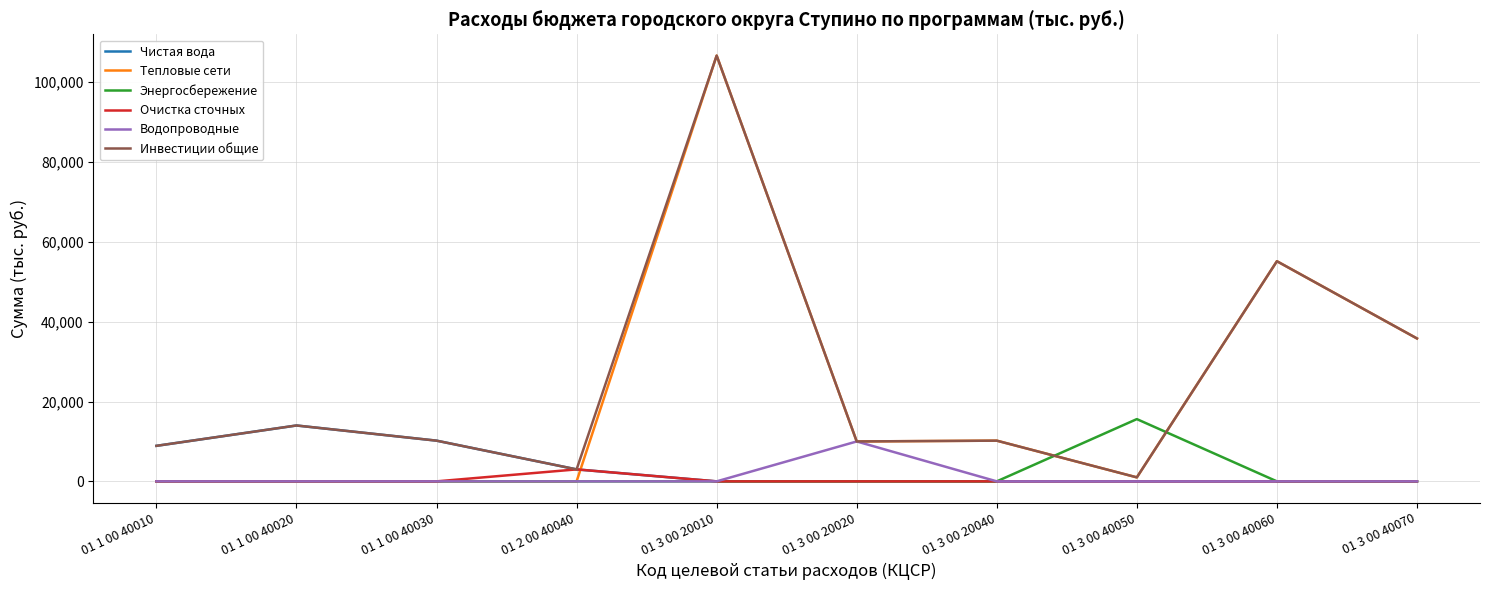

What is the spread (max minus min) of values at 01 3 00 40050?

15600.0